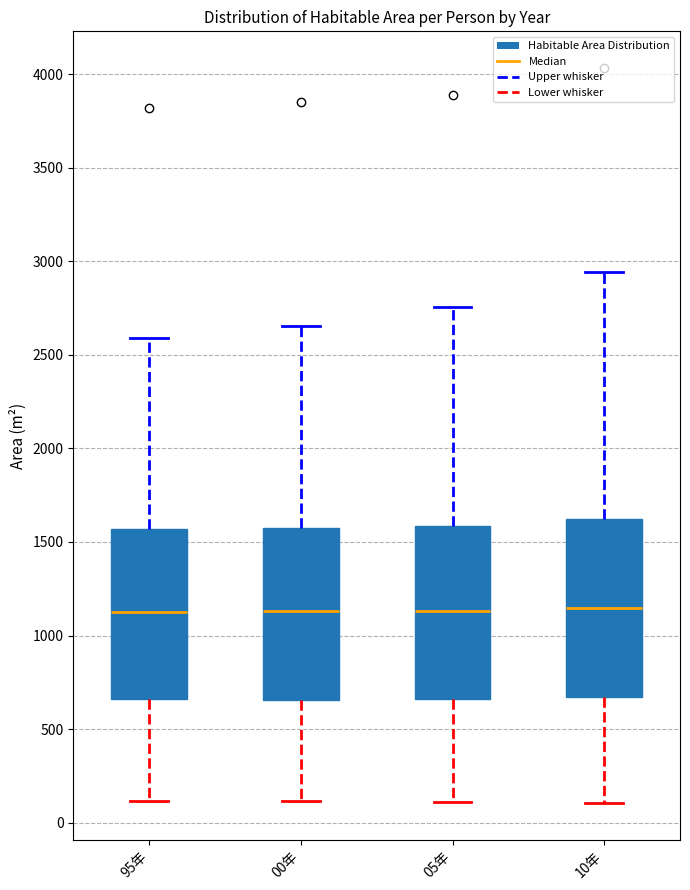

Reading left to right, read every box against the y-axis: the position of its median line, the range the box covers, and the ends of its whiskers. The values are not printed on the chart, so give them approximately, as read against the axis.

95年: median 1150, box 650 to 1550, whiskers 100 to 2600
00年: median 1150, box 650 to 1600, whiskers 100 to 2650
05年: median 1150, box 650 to 1600, whiskers 100 to 2750
10年: median 1150, box 650 to 1600, whiskers 100 to 2950